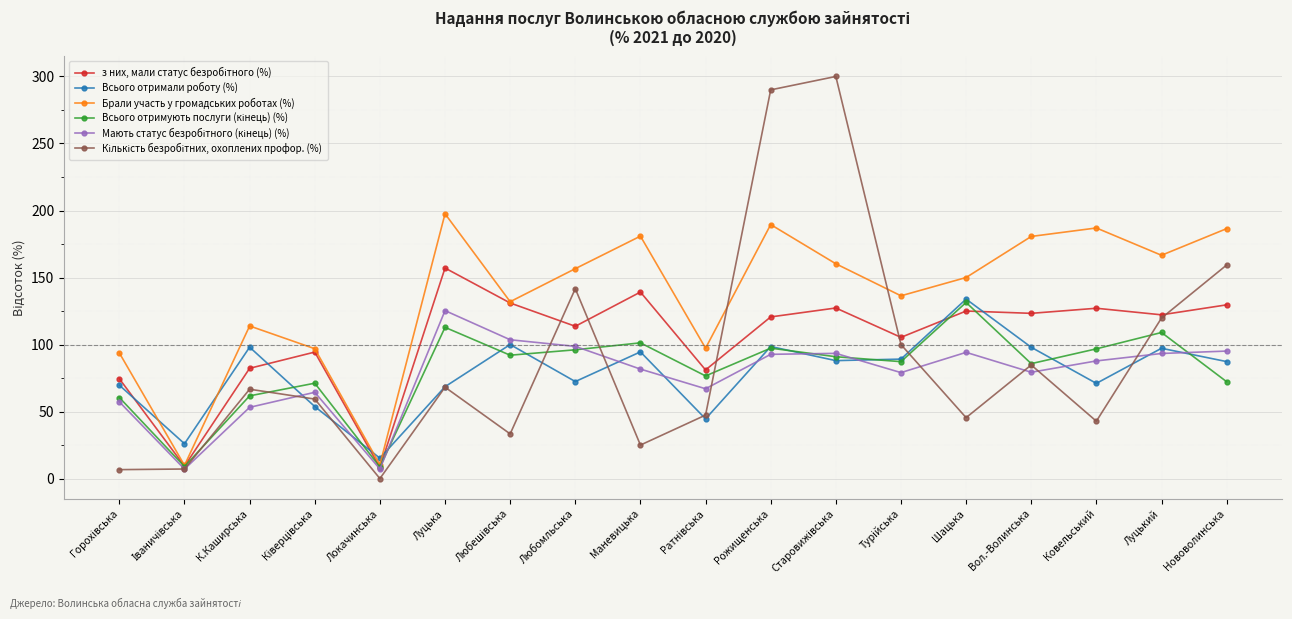

How many interior local peaks does the Всього отримали роботу (%) series have?

6